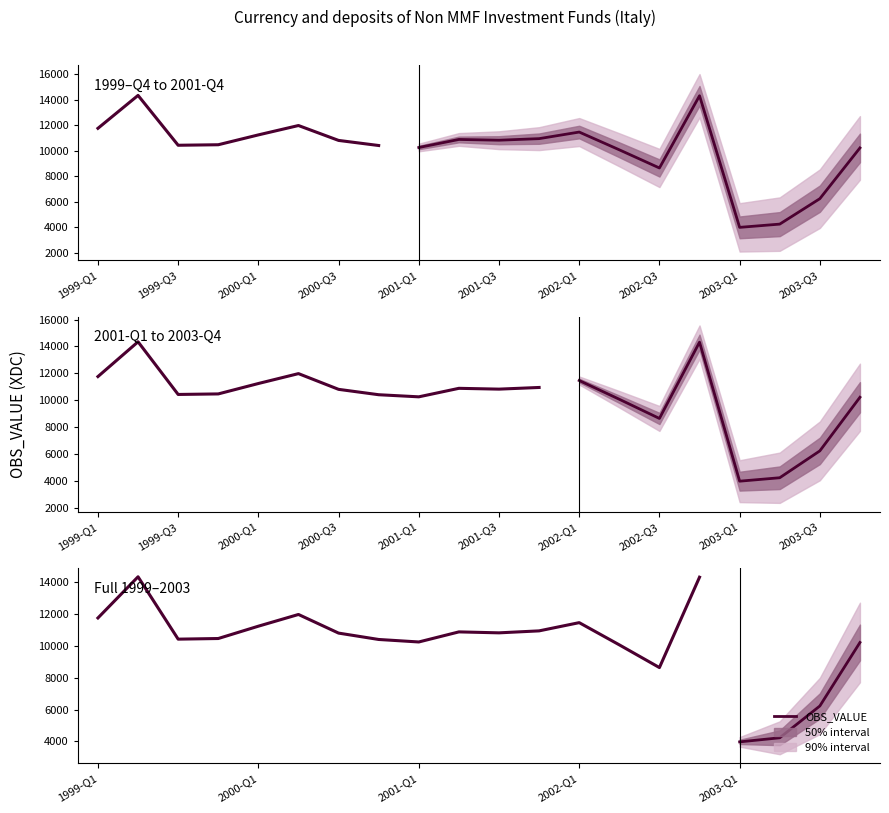

What is the sum of all values?

203460